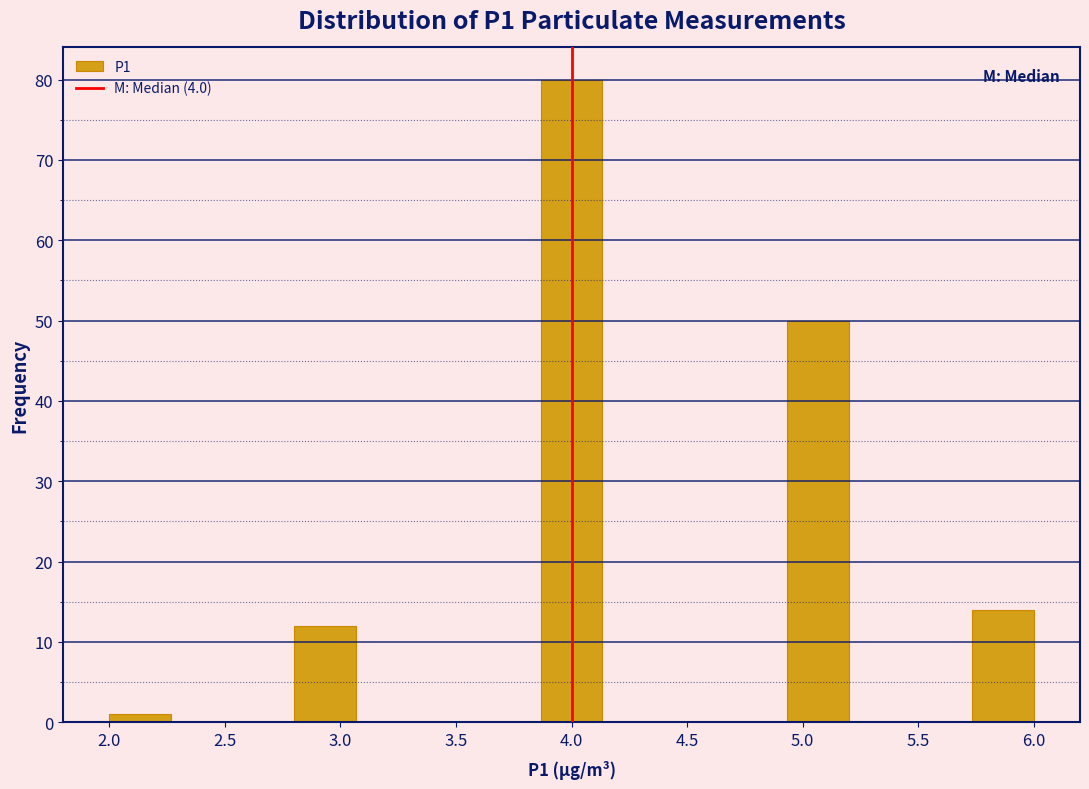

Reading left to right, transcribe this chart: for each bar, give the range it covers on the x-axis and its height. Neither the bar edges nor the heights are printed on the chart, so give them approximately, as read against the axes.

2.00 to 2.25: 1
2.25 to 2.55: 0
2.55 to 2.80: 0
2.80 to 3.05: 12
3.05 to 3.35: 0
3.35 to 3.60: 0
3.60 to 3.85: 0
3.85 to 4.15: 80
4.15 to 4.40: 0
4.40 to 4.65: 0
4.65 to 4.95: 0
4.95 to 5.20: 50
5.20 to 5.45: 0
5.45 to 5.75: 0
5.75 to 6.00: 14